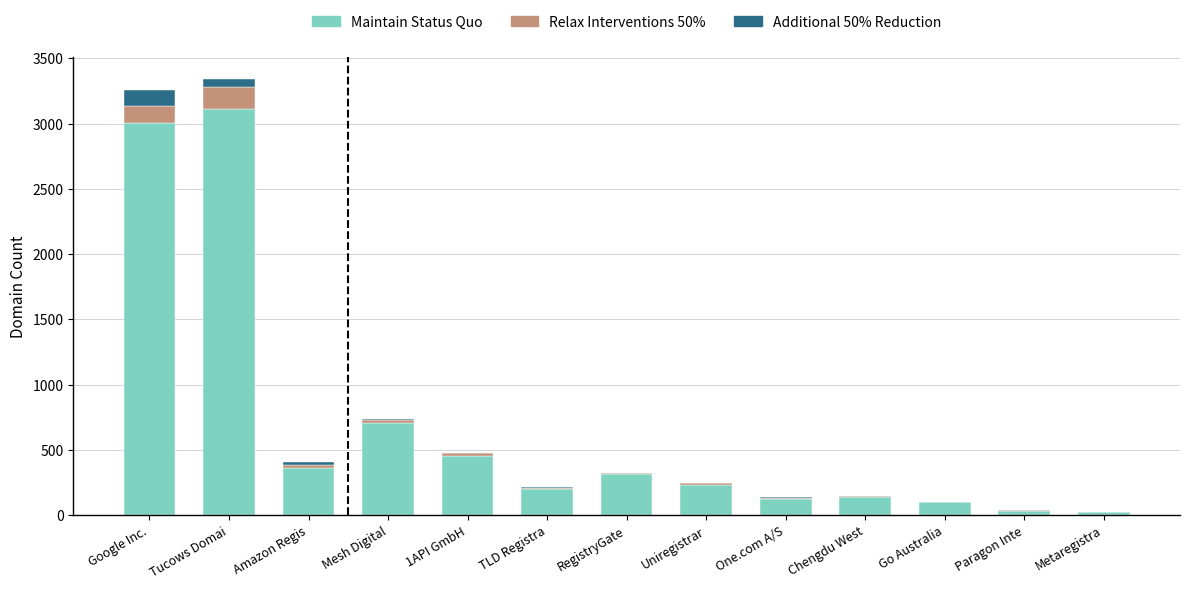

Count the number of categories in the chart.

13